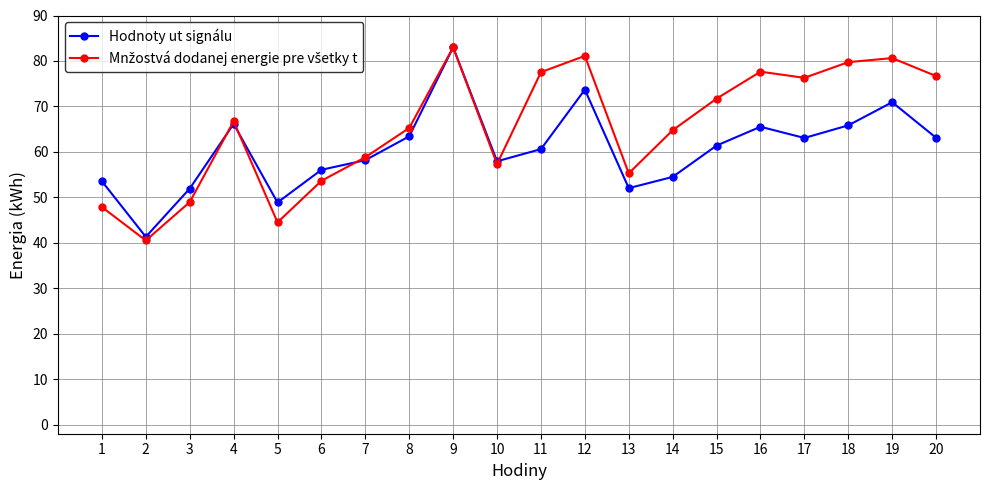

Which series changed the most between 12 and 16?

Hodnoty ut signálu